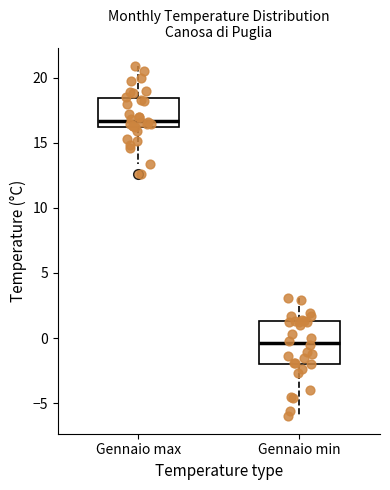

Which box has the highest median line?

Gennaio max